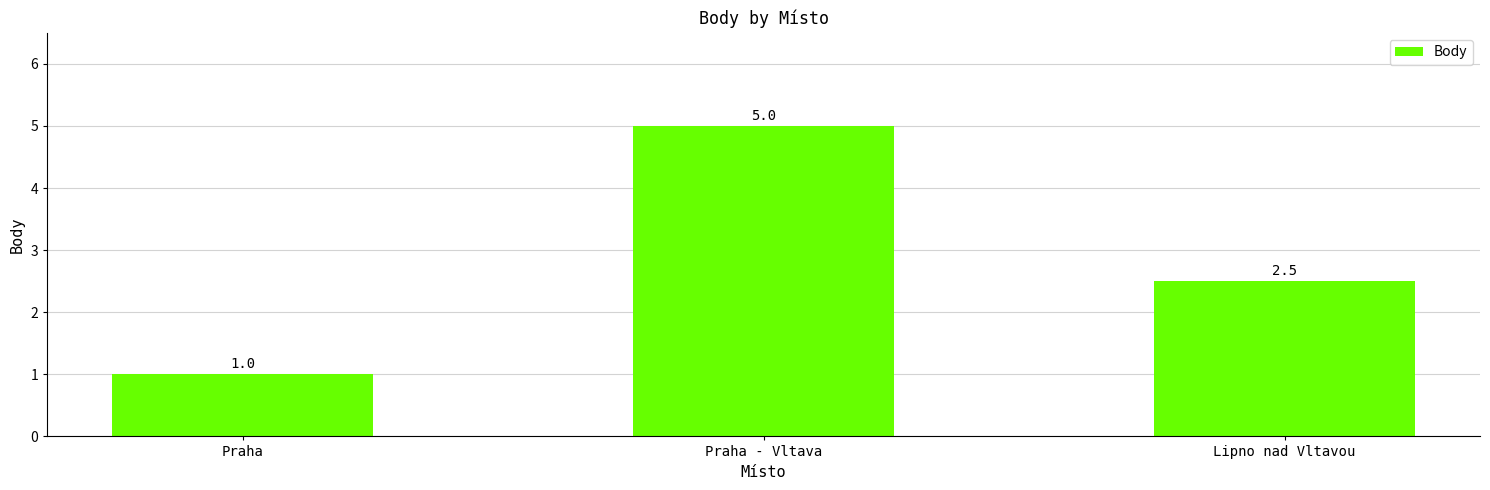

What is the ratio of the value at Praha to the value at Praha - Vltava?

0.2